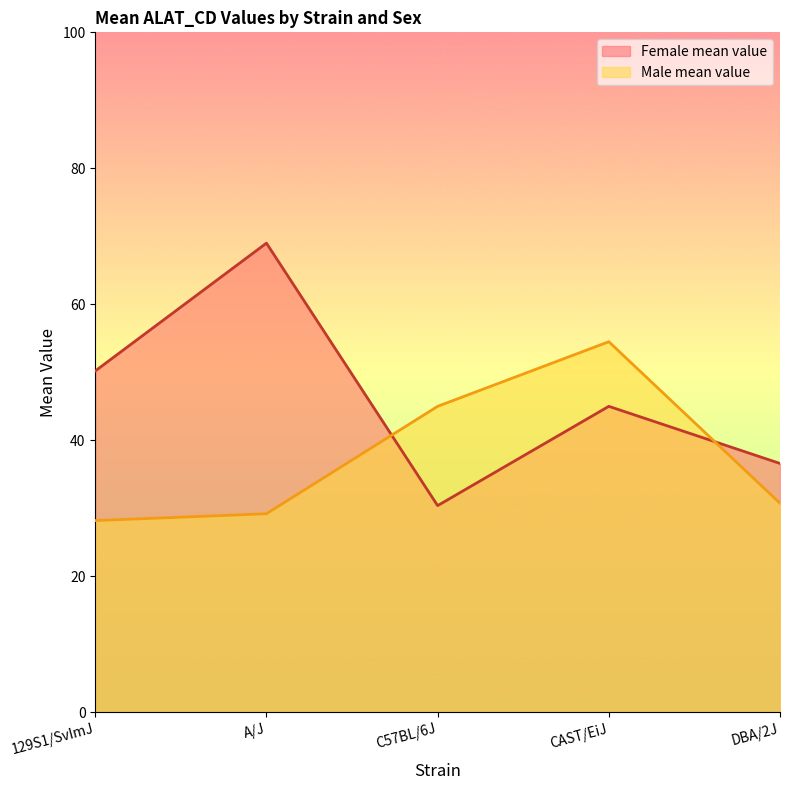

What is the value of the Female mean value point at the 4th from the left?

45.0